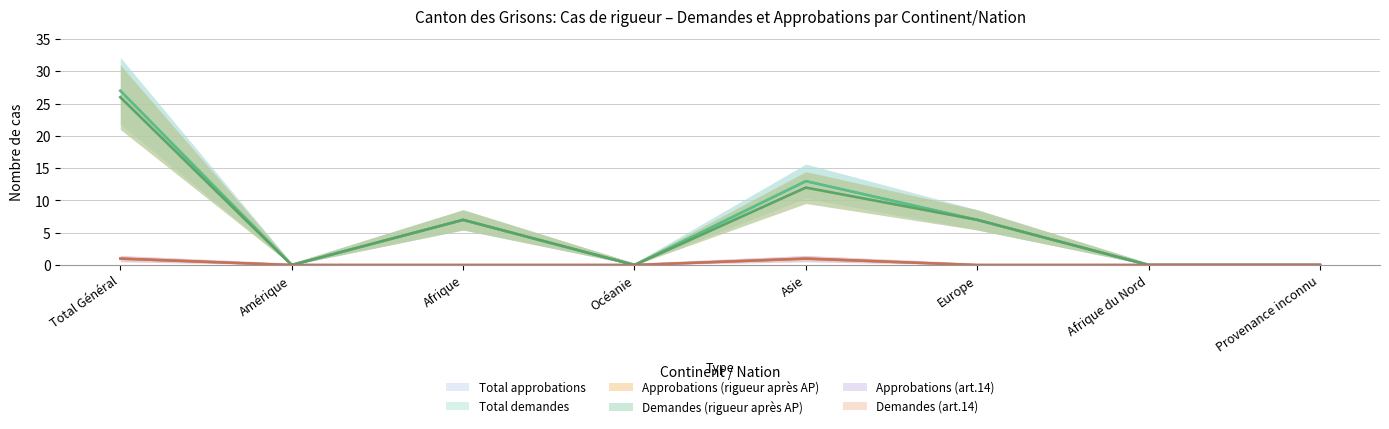

At which label does Total demandes first exceed 7?

Total Général